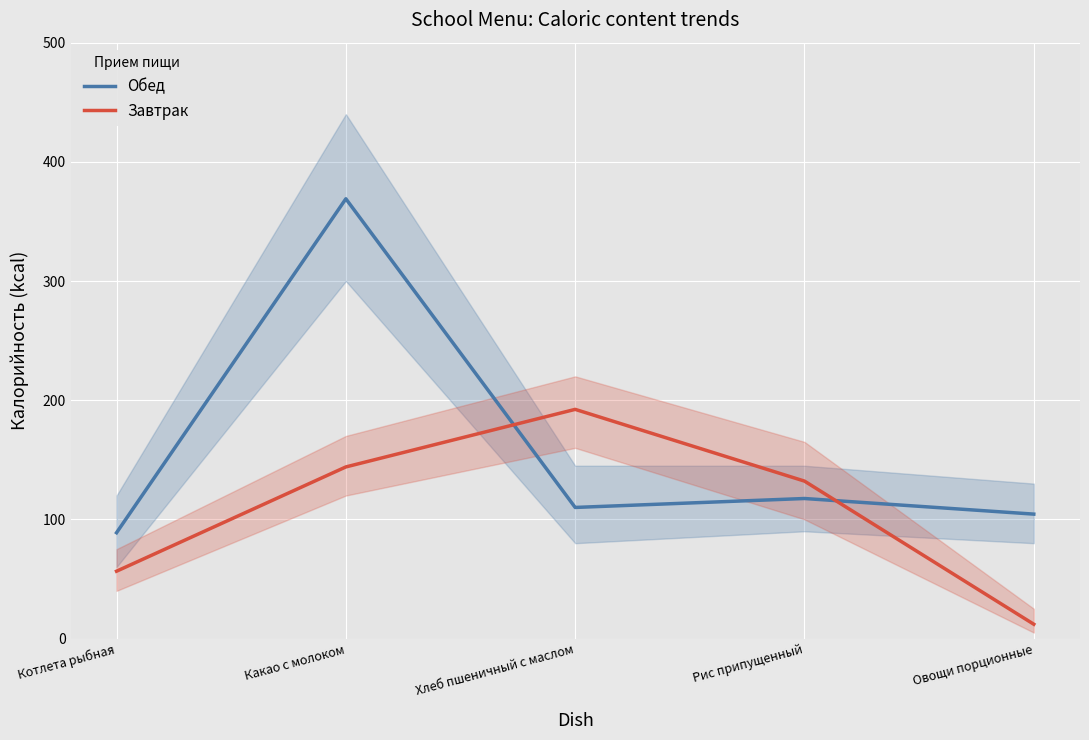

Reading right to left, extract all data points from this chart.

Обед: Овощи порционные=104.4	Рис припущенный=117.5	Хлеб пшеничный с маслом=110.0	Какао с молоком=369.0	Котлета рыбная=88.8
Завтрак: Овощи порционные=12.0	Рис припущенный=132.1	Хлеб пшеничный с маслом=192.3	Какао с молоком=144.0	Котлета рыбная=56.5